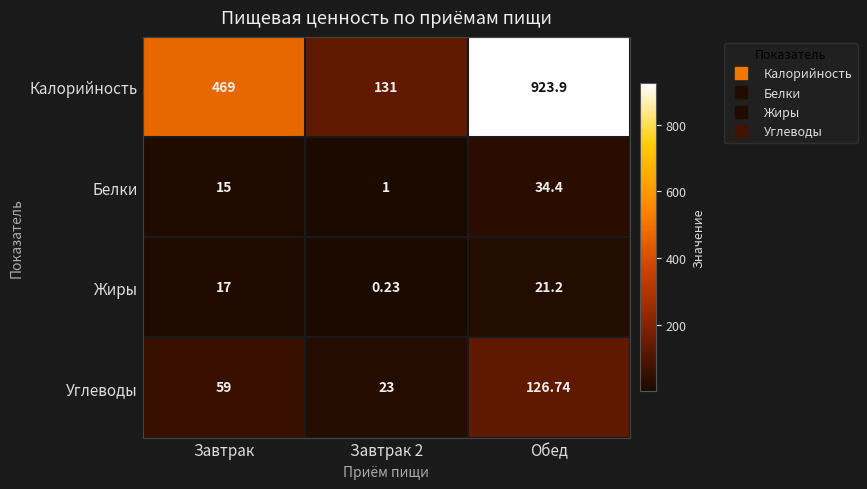

At Завтрак, list the series in order from largest to smallest.

Калорийность, Углеводы, Жиры, Белки